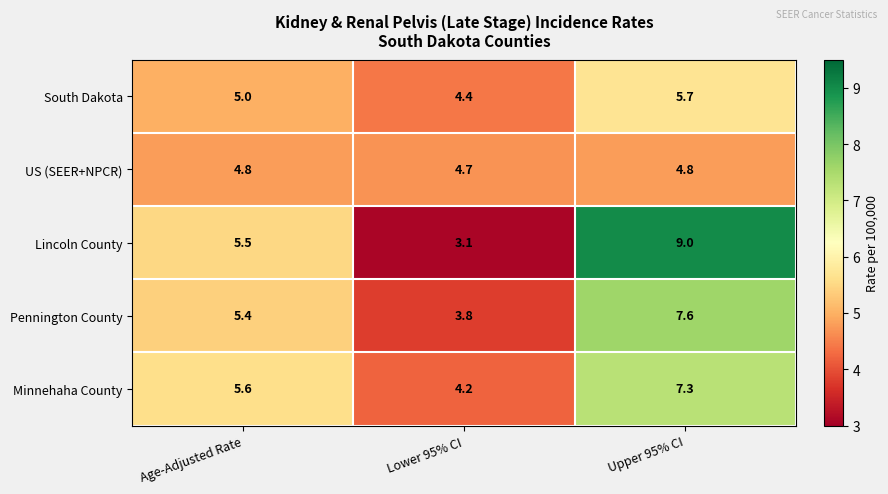

What is the difference between the highest and lowest values at Age-Adjusted Rate?

0.8